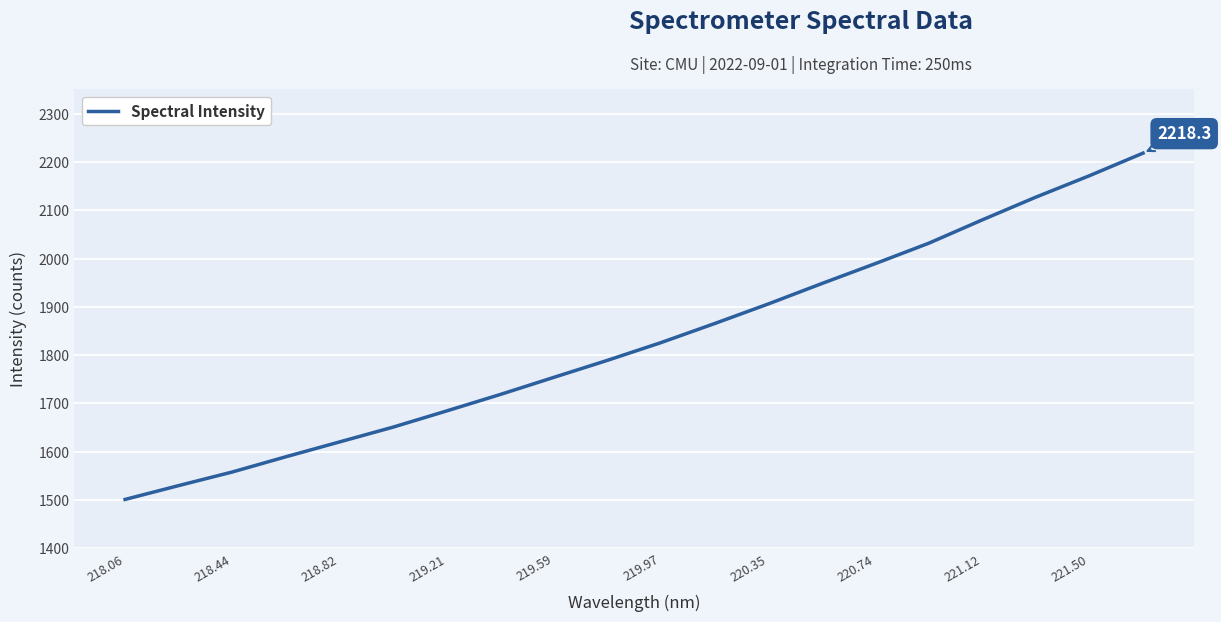

What is the smallest value displayed?

1501.3